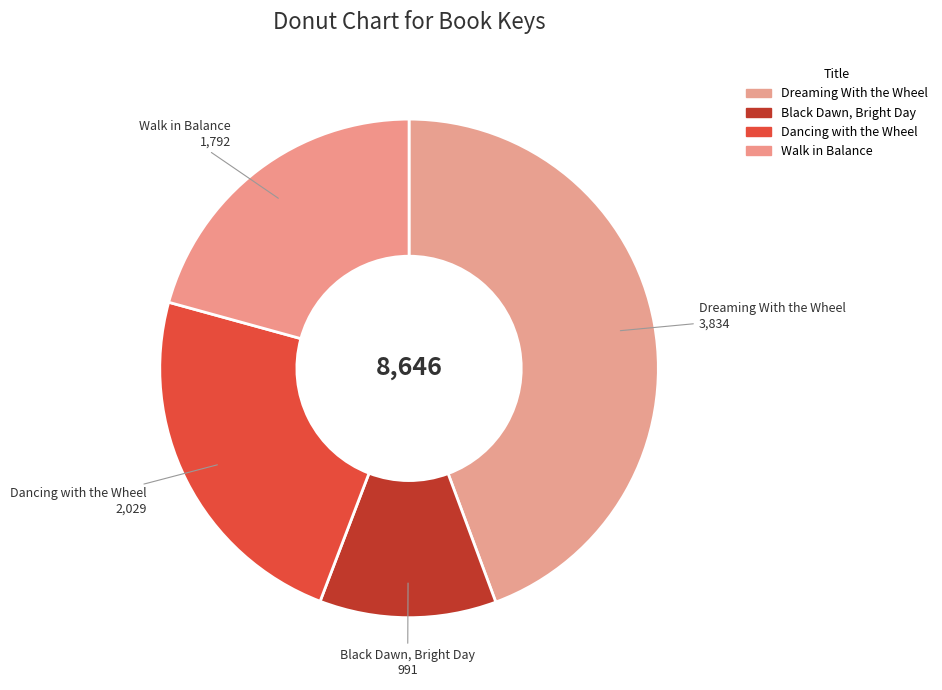

What is the ratio of the value at Dancing with the Wheel to the value at Black Dawn, Bright Day?

2.0